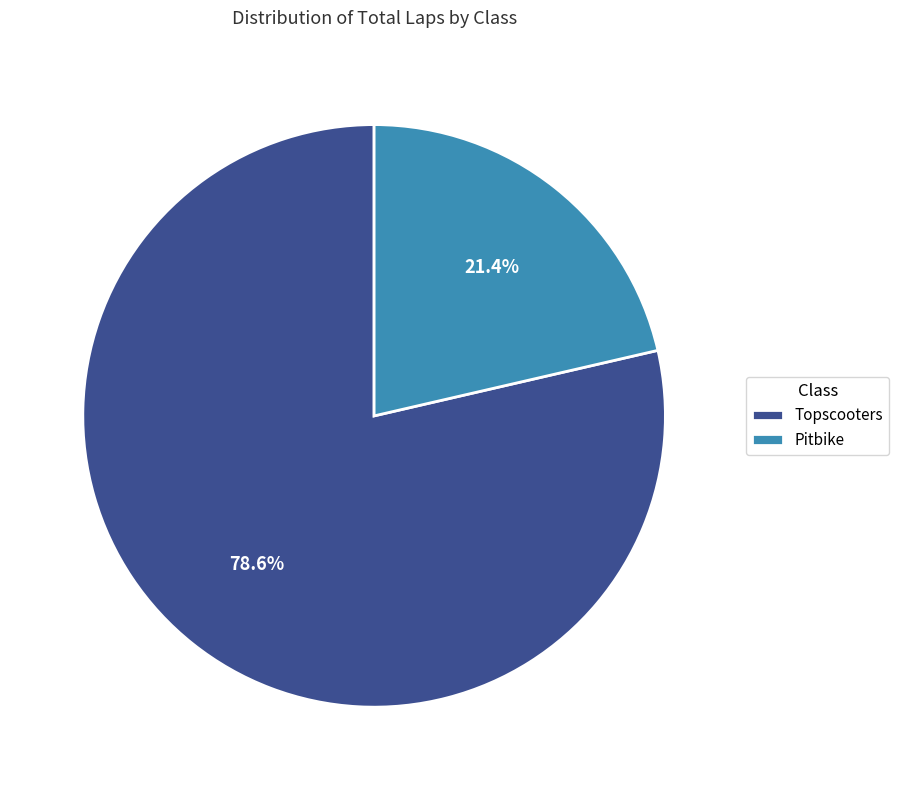

To the nearest percent, what is the combined percentage of Pitbike and Topscooters?

100%